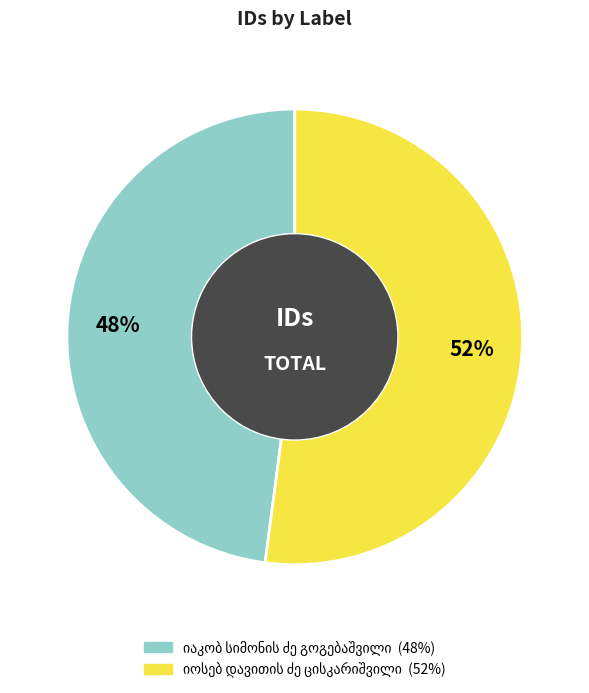

To the nearest percent, what is the average slice percentage?

50%